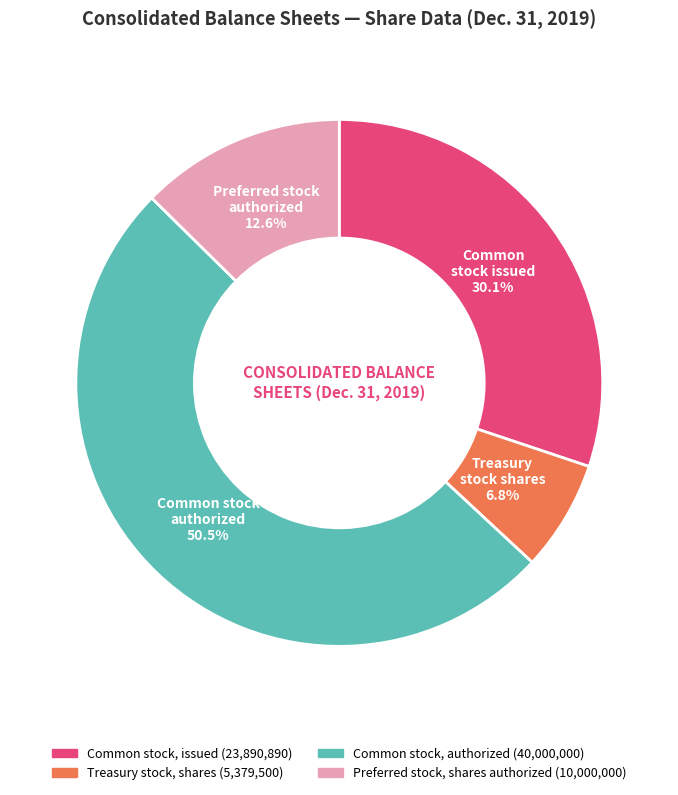

Does Common stock, authorized represent more than half of the total?

Yes